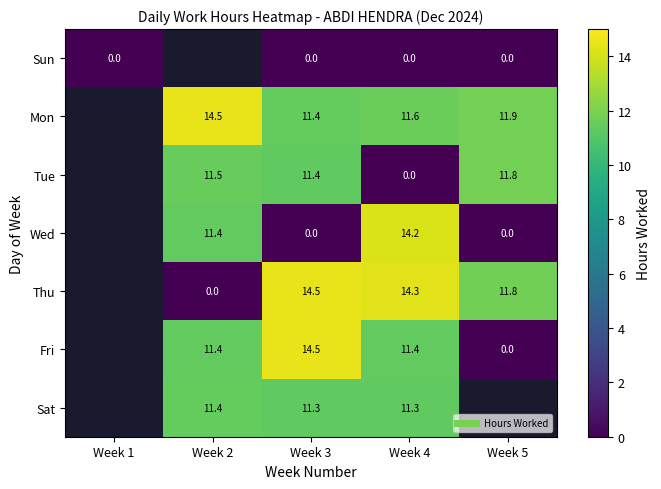

At how many categories does at least one series exceed 1?

4